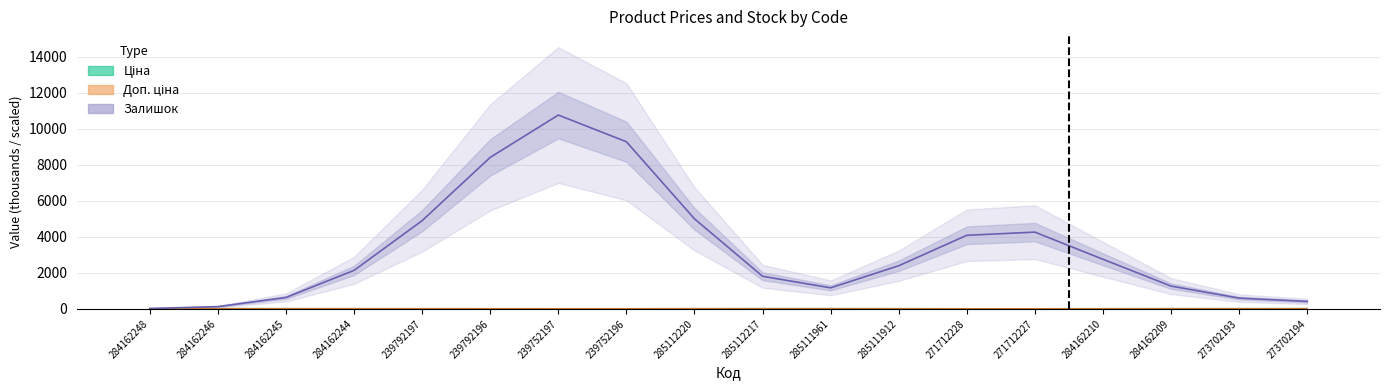

What is the total value across all series at 271712227?

4284.8